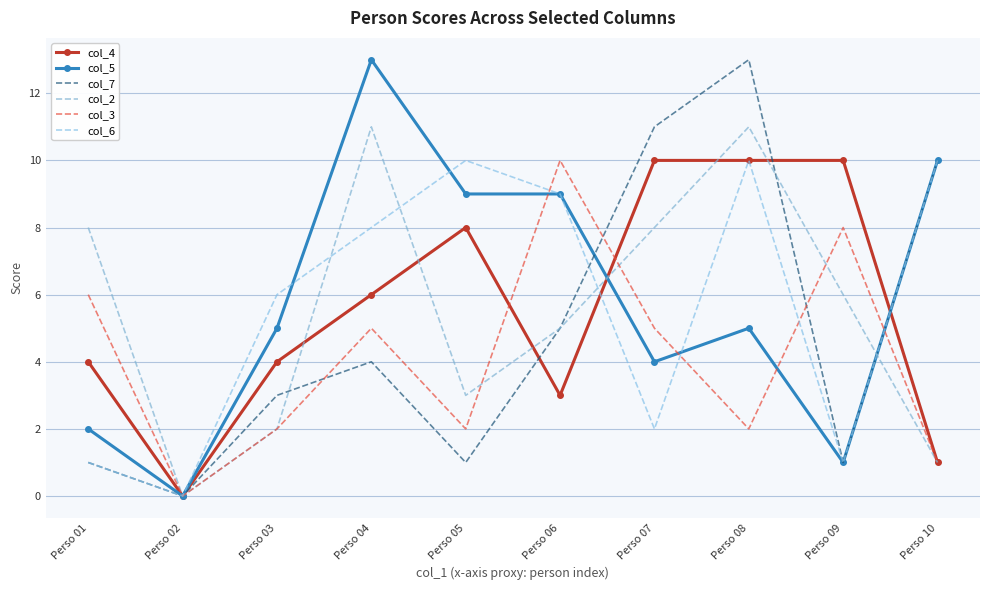

Rank the categories by col_2 value from highest to lowest.

Perso 04, Perso 08, Perso 01, Perso 07, Perso 09, Perso 06, Perso 05, Perso 03, Perso 10, Perso 02